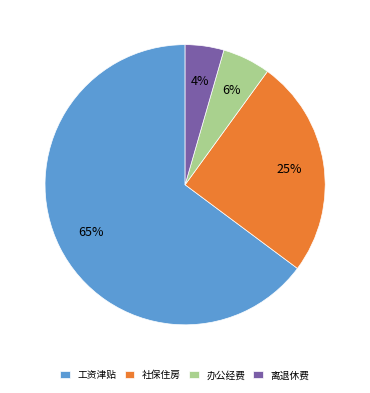

Rank the categories by value from highest to lowest.

工资津贴, 社保住房, 办公经费, 离退休费